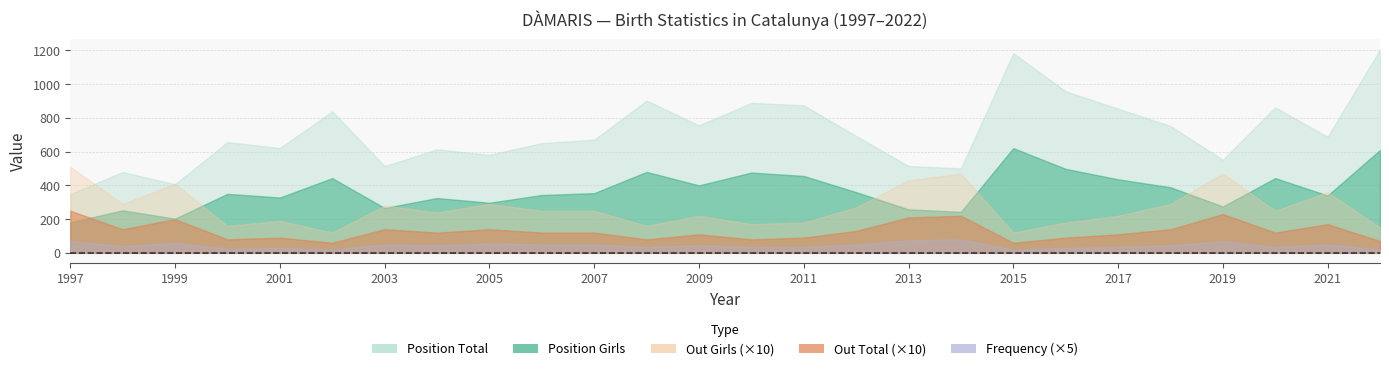

What is the difference between the maximum and second lowest values in the Frequency series?

12